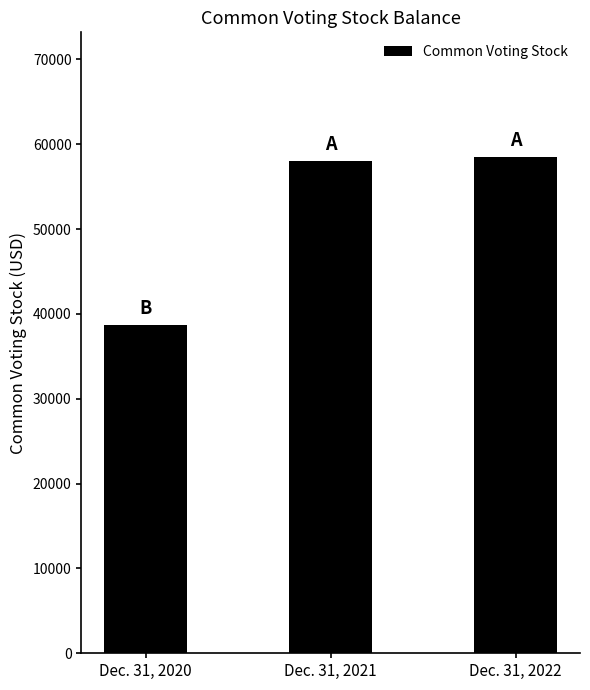

What is the approximate value at Dec. 31, 2020, to the nearest 10?

38670